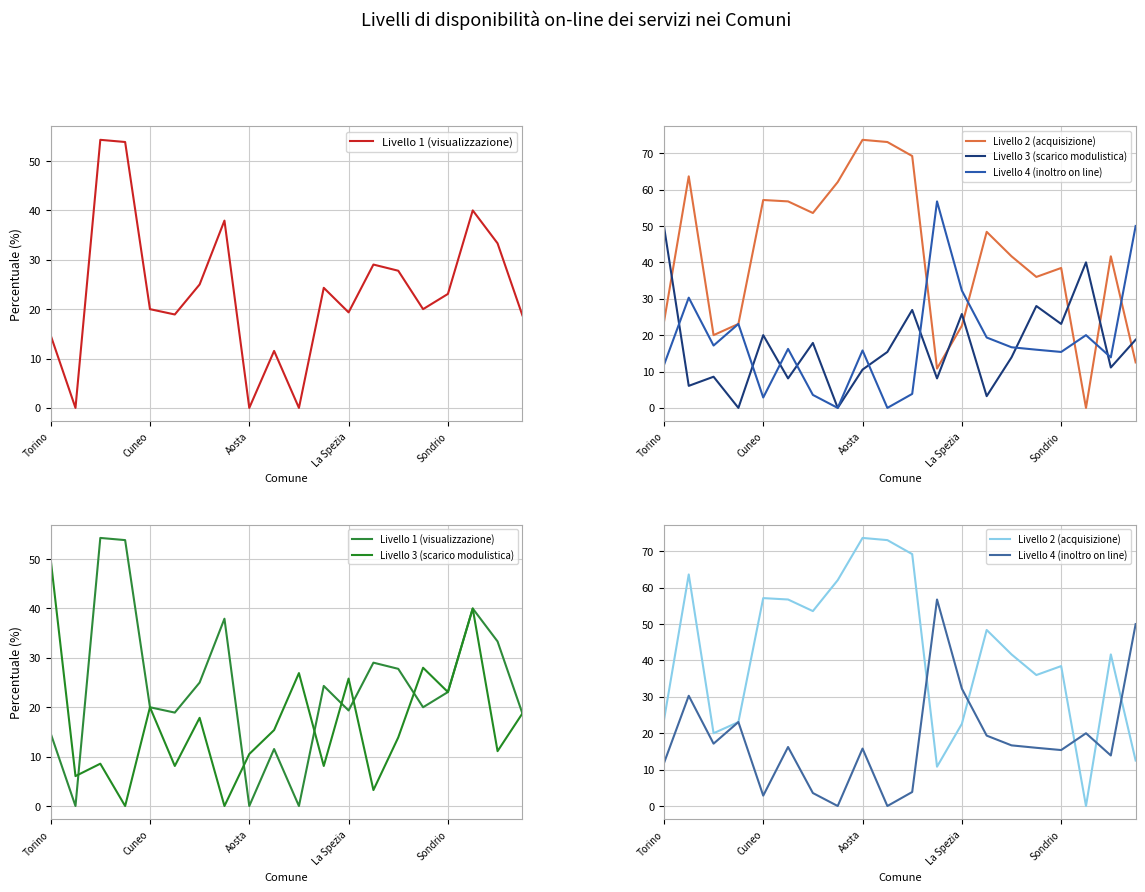

The value of Livello 1 (visualizzazione) at 19 is 5.7. True or false?

False